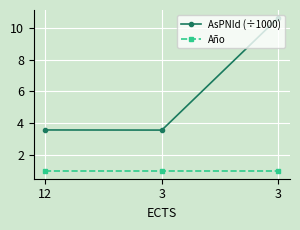

Rank the series by their average value, from lowest to highest.

Año, AsPNId (÷1000)